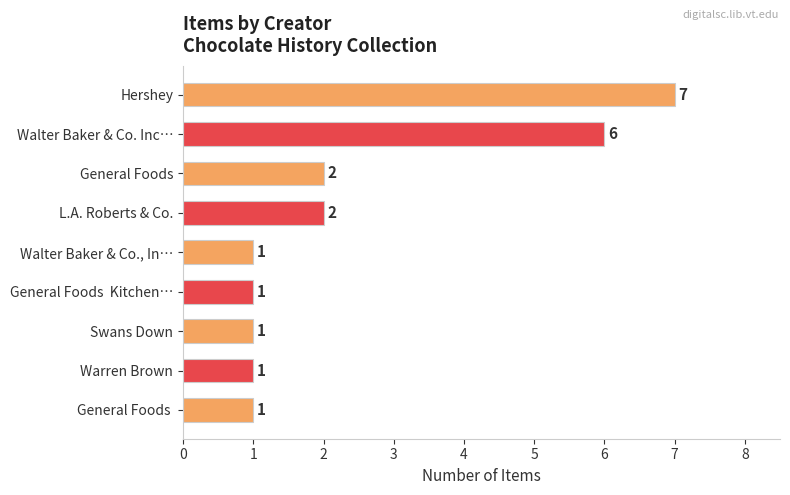

Which label corresponds to the largest value in the chart?

Hershey